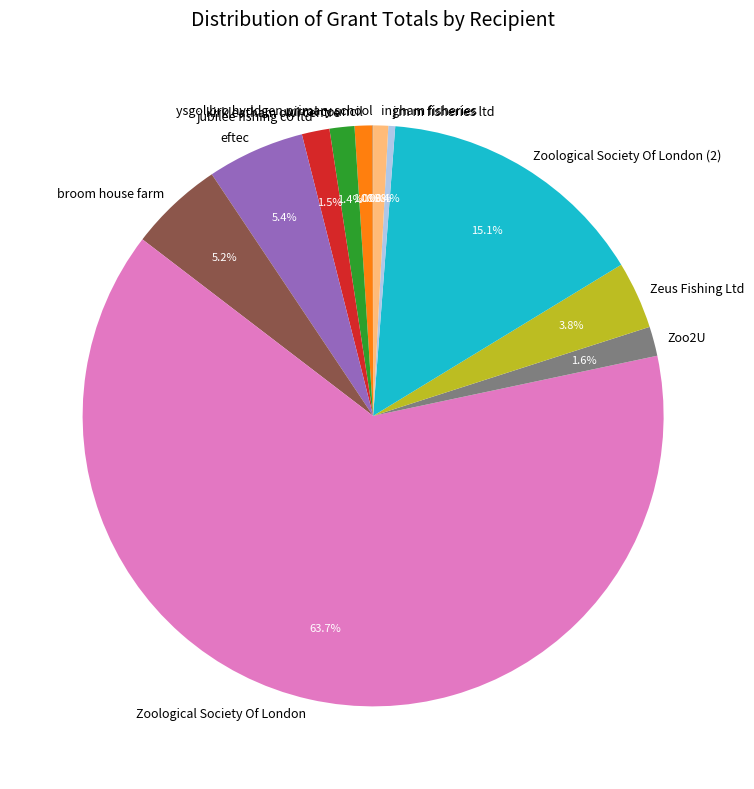

Is it true that Zoological Society Of London is 56% of the pie?

False